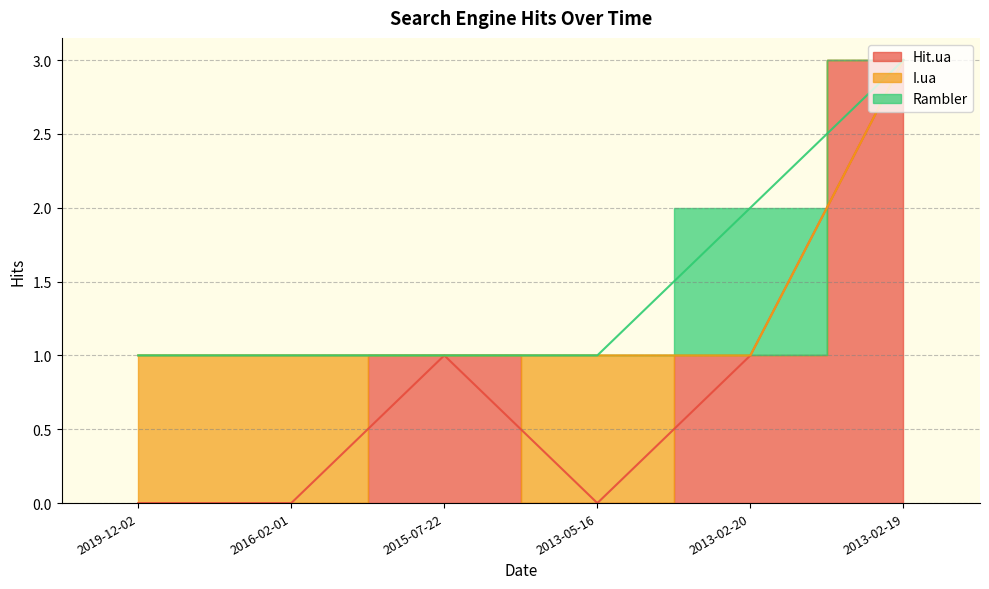

The Rambler series shows 0 at 2013-05-16. True or false?

False